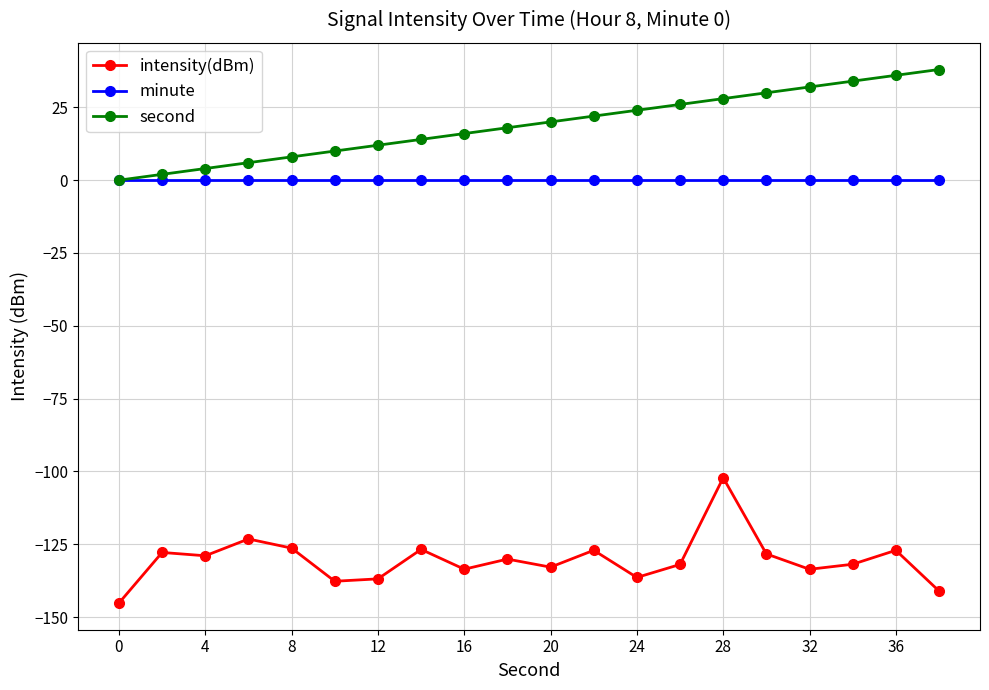

Which series has the largest total across all categories?

second